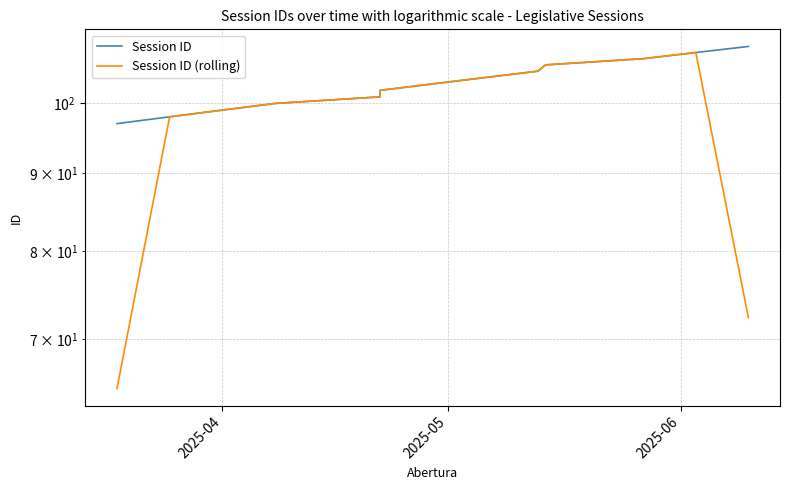

What is the smallest value displayed?

65.0